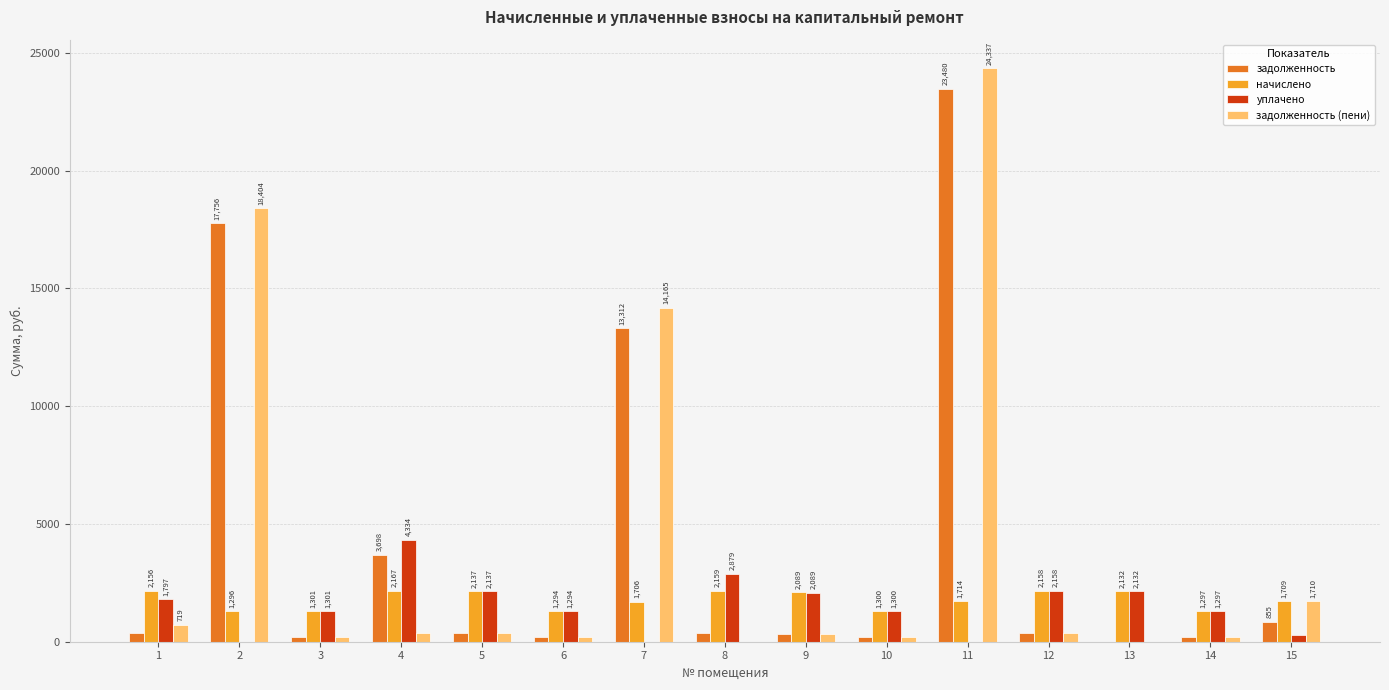

At which label does задолженность reach its peak?

11